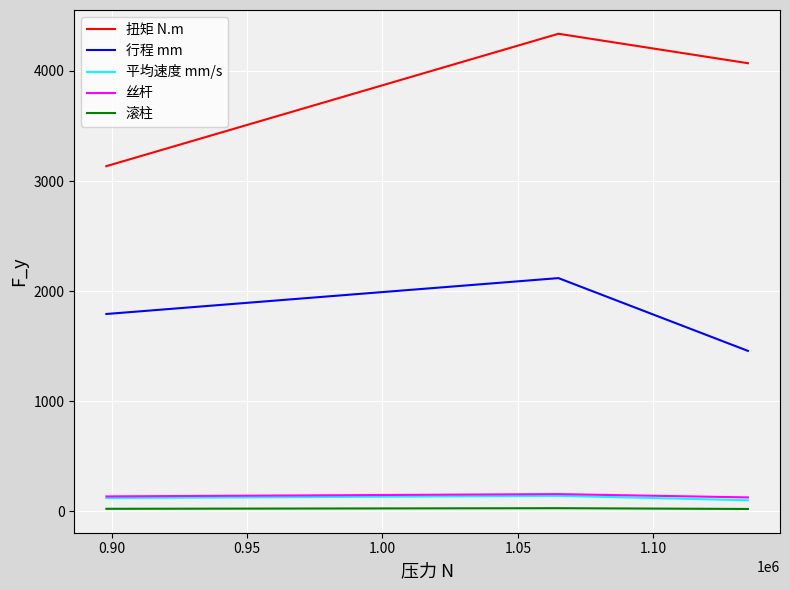

What is the maximum value shown in the chart?

4337.6